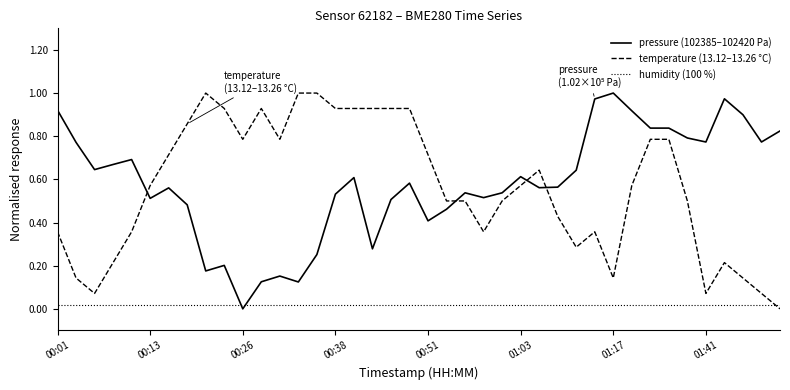

How many times do humidity (100 %) and temperature (13.12–13.26 °C) cross each other?

1